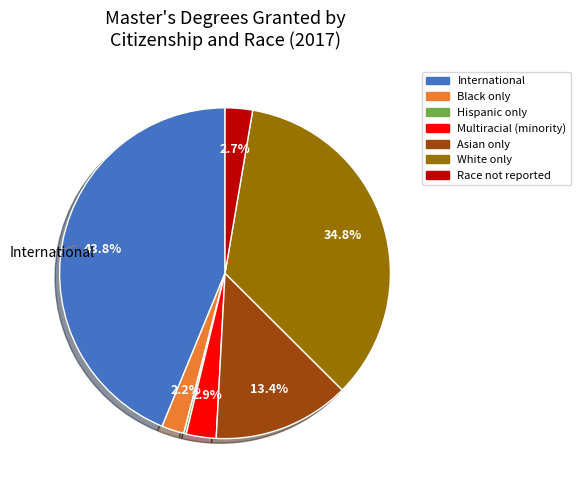

Between Race not reported and International, which is larger?

International